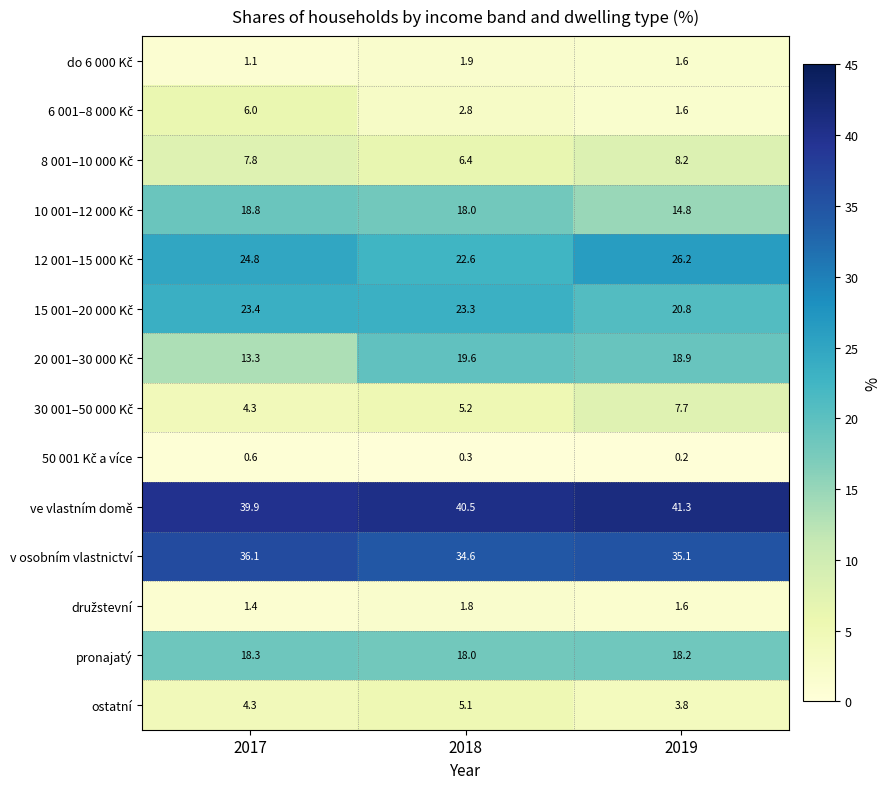

What is the sum of all ostatní values?

13.2